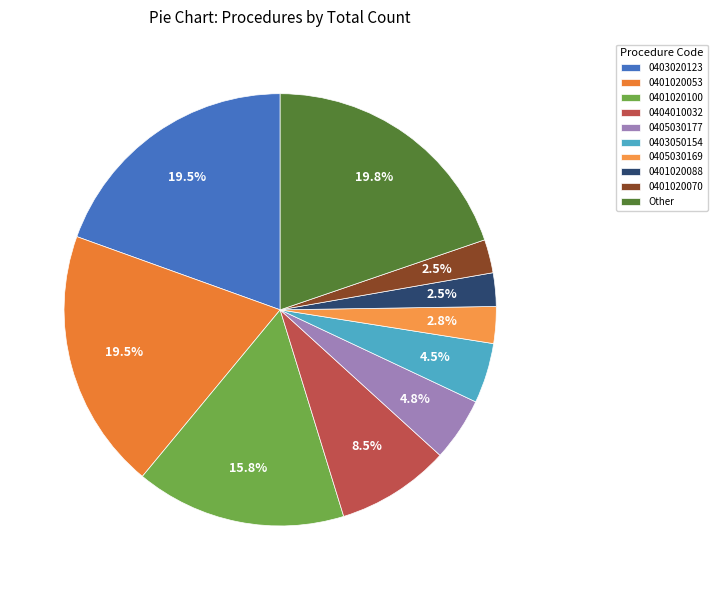

Is it true that 0403020123 is 10% of the pie?

False